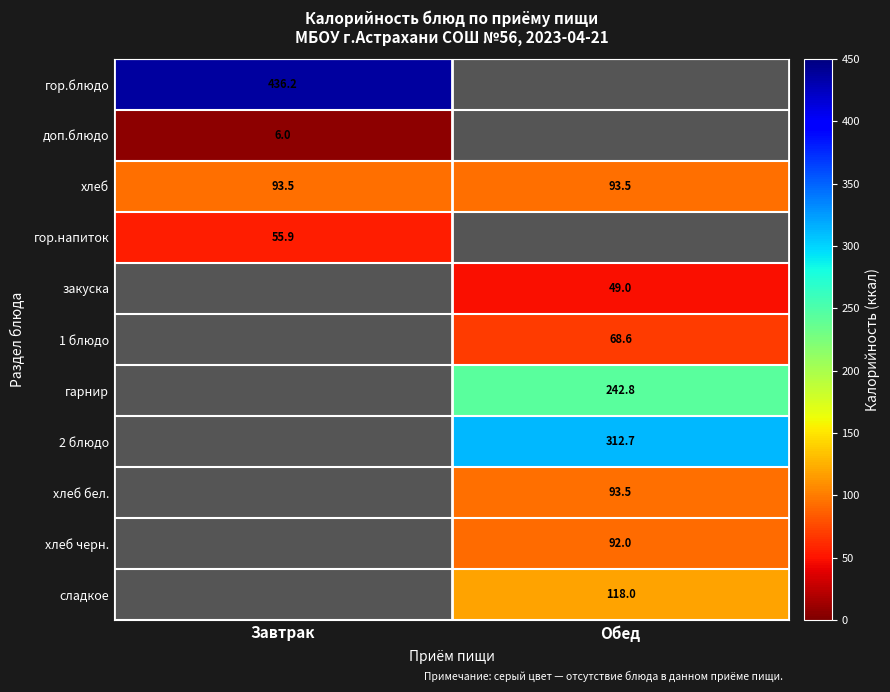

Count the number of data series in this chart.

11